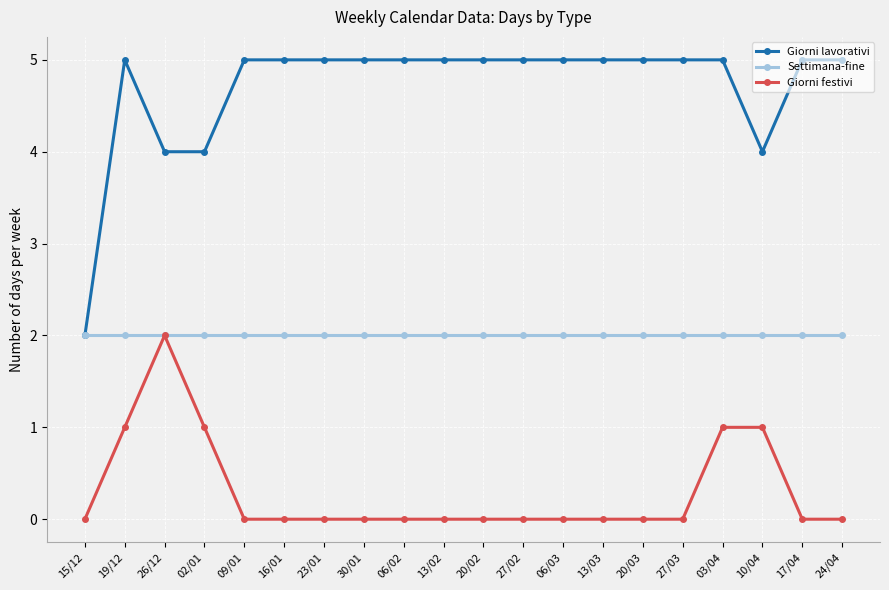

What is the difference between the maximum and minimum values in the Giorni festivi series?

2